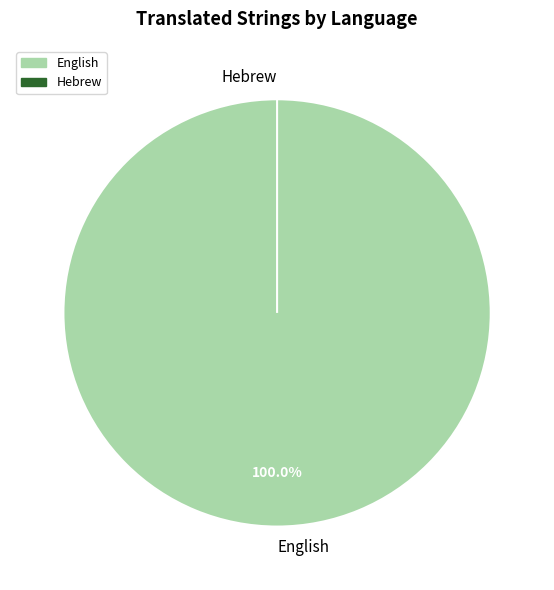

Do English and Hebrew together represent more than half of the pie?

Yes